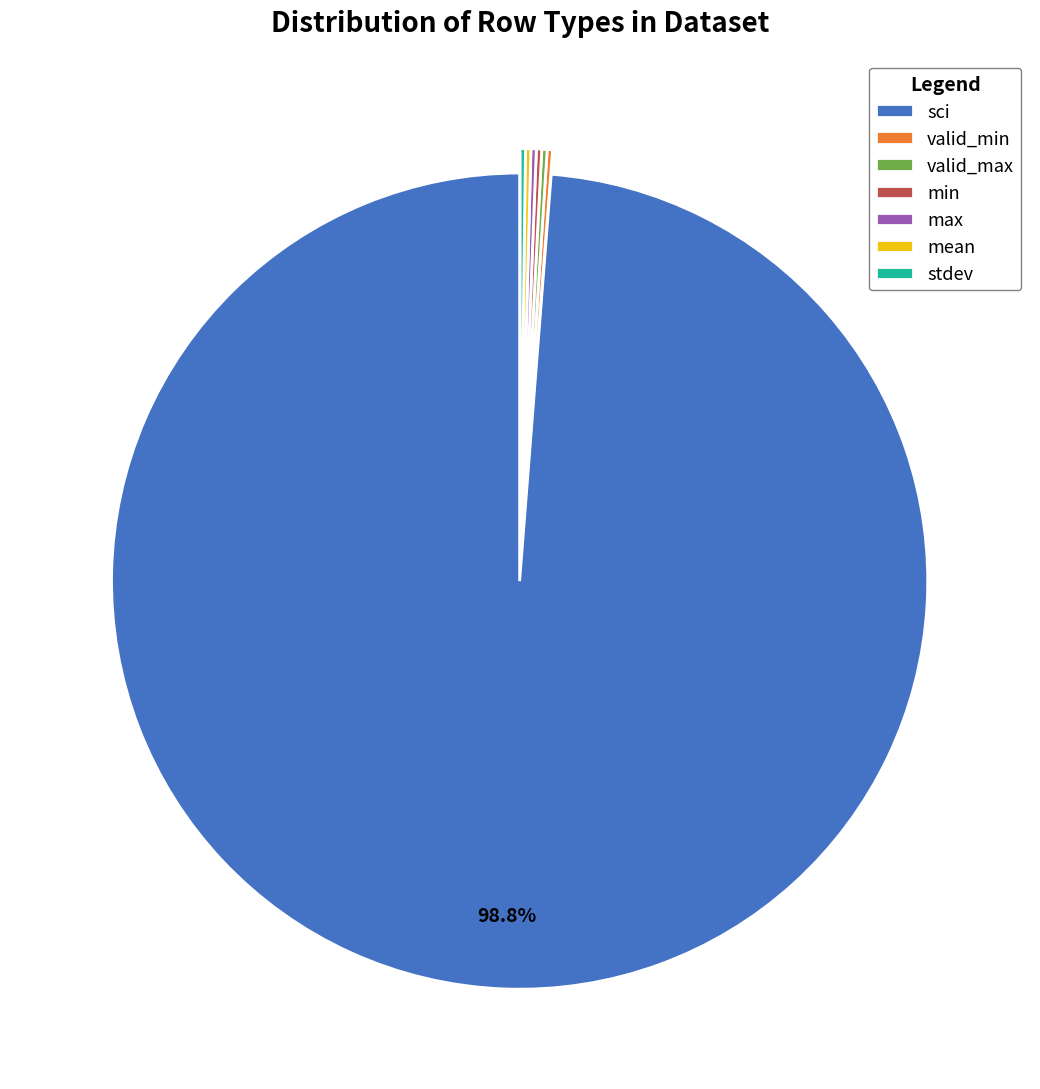

Which slice represents more than half of the pie?

sci